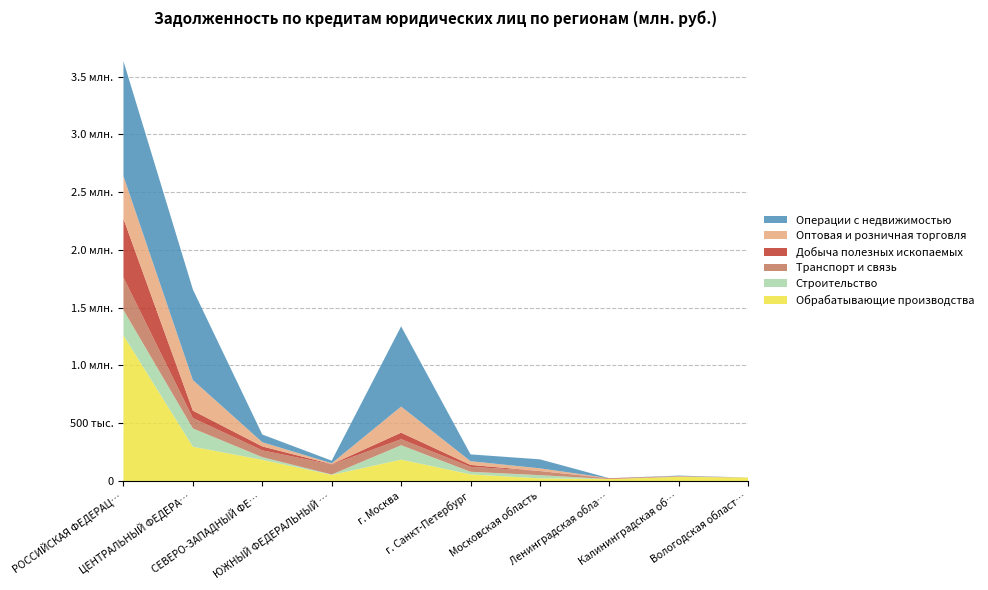

Reading left to right, what are all the values shown in this chart?

Обрабатывающие производства: РОССИЙСКАЯ ФЕДЕРАЦИЯ=1260153	ЦЕНТРАЛЬНЫЙ ФЕДЕРАЛЬНЫЙ ОКРУГ=296177	СЕВЕРО-ЗАПАДНЫЙ ФЕДЕРАЛЬНЫЙ ОКРУГ=183018	ЮЖНЫЙ ФЕДЕРАЛЬНЫЙ ОКРУГ=52251	г. Москва=184353	г. Санкт-Петербург=57106	Московская область=21999	Ленинградская область=16581	Калининградская область=36027	Вологодская область=29252
Строительство: РОССИЙСКАЯ ФЕДЕРАЦИЯ=219855	ЦЕНТРАЛЬНЫЙ ФЕДЕРАЛЬНЫЙ ОКРУГ=158636	СЕВЕРО-ЗАПАДНЫЙ ФЕДЕРАЛЬНЫЙ ОКРУГ=23098	ЮЖНЫЙ ФЕДЕРАЛЬНЫЙ ОКРУГ=3440	г. Москва=124942	г. Санкт-Петербург=22356	Московская область=28125	Ленинградская область=0	Калининградская область=700	Вологодская область=0
Транспорт и связь: РОССИЙСКАЯ ФЕДЕРАЦИЯ=281589	ЦЕНТРАЛЬНЫЙ ФЕДЕРАЛЬНЫЙ ОКРУГ=89615	СЕВЕРО-ЗАПАДНЫЙ ФЕДЕРАЛЬНЫЙ ОКРУГ=58786	ЮЖНЫЙ ФЕДЕРАЛЬНЫЙ ОКРУГ=86729	г. Москва=52245	г. Санкт-Петербург=42903	Московская область=35815	Ленинградская область=2557	Калининградская область=4835	Вологодская область=0
Добыча полезных ископаемых: РОССИЙСКАЯ ФЕДЕРАЦИЯ=508374	ЦЕНТРАЛЬНЫЙ ФЕДЕРАЛЬНЫЙ ОКРУГ=64253	СЕВЕРО-ЗАПАДНЫЙ ФЕДЕРАЛЬНЫЙ ОКРУГ=34118	ЮЖНЫЙ ФЕДЕРАЛЬНЫЙ ОКРУГ=2883	г. Москва=56509	г. Санкт-Петербург=16402	Московская область=0	Ленинградская область=4345	Калининградская область=12	Вологодская область=0
Оптовая и розничная торговля: РОССИЙСКАЯ ФЕДЕРАЦИЯ=369532	ЦЕНТРАЛЬНЫЙ ФЕДЕРАЛЬНЫЙ ОКРУГ=264746	СЕВЕРО-ЗАПАДНЫЙ ФЕДЕРАЛЬНЫЙ ОКРУГ=36328	ЮЖНЫЙ ФЕДЕРАЛЬНЫЙ ОКРУГ=7581	г. Москва=225829	г. Санкт-Петербург=32354	Московская область=23193	Ленинградская область=218	Калининградская область=1196	Вологодская область=242
Операции с недвижимостью: РОССИЙСКАЯ ФЕДЕРАЦИЯ=995339	ЦЕНТРАЛЬНЫЙ ФЕДЕРАЛЬНЫЙ ОКРУГ=784440	СЕВЕРО-ЗАПАДНЫЙ ФЕДЕРАЛЬНЫЙ ОКРУГ=66639	ЮЖНЫЙ ФЕДЕРАЛЬНЫЙ ОКРУГ=22848	г. Москва=695002	г. Санкт-Петербург=58902	Московская область=78024	Ленинградская область=128	Калининградская область=3678	Вологодская область=45